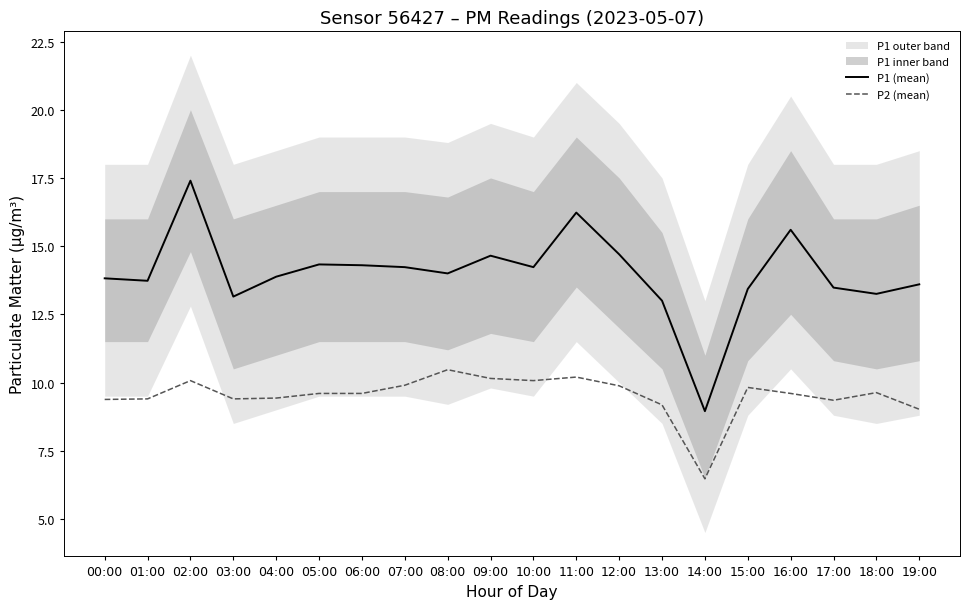

Which series has the widest spread of values?

P1 (mean)